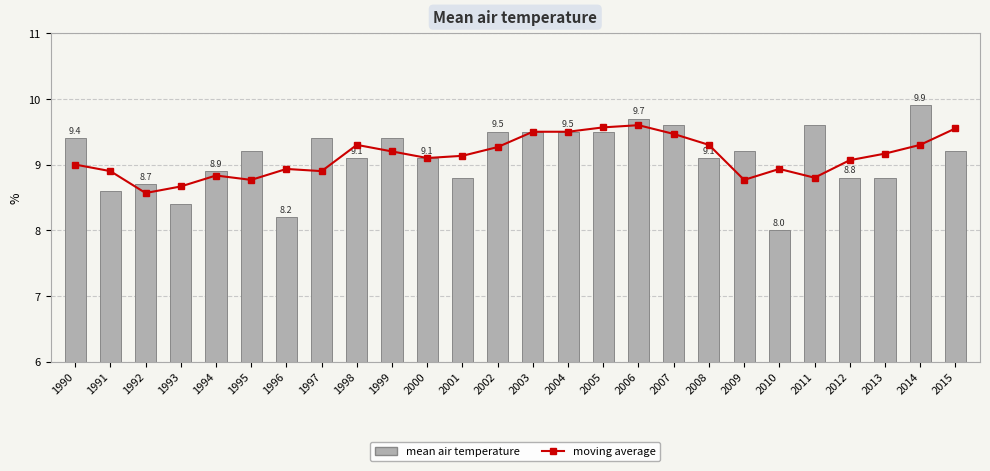

What is the total value across all series at 2005?

19.1